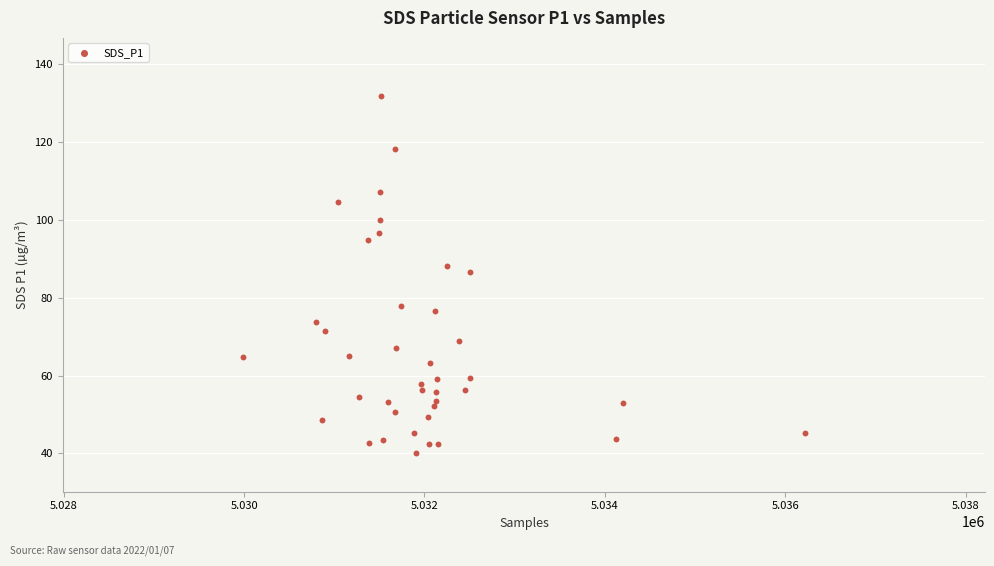

What Y value in the scatter plot is closest to 85?

86.7